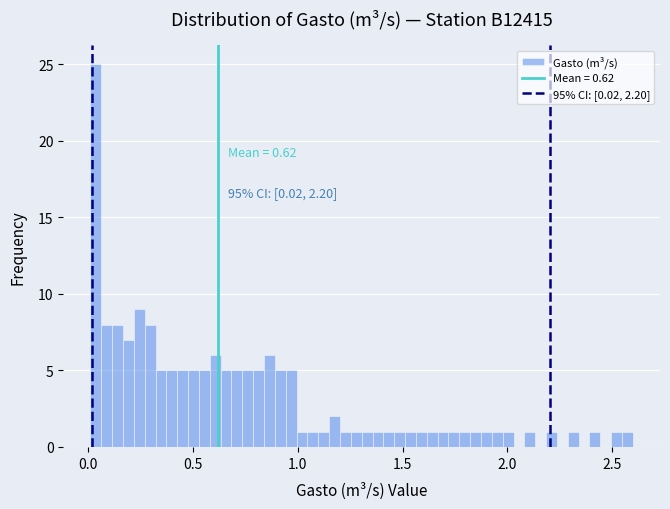

Read against the x-axis, roughly where is the centre of the tallest bar?

0.05